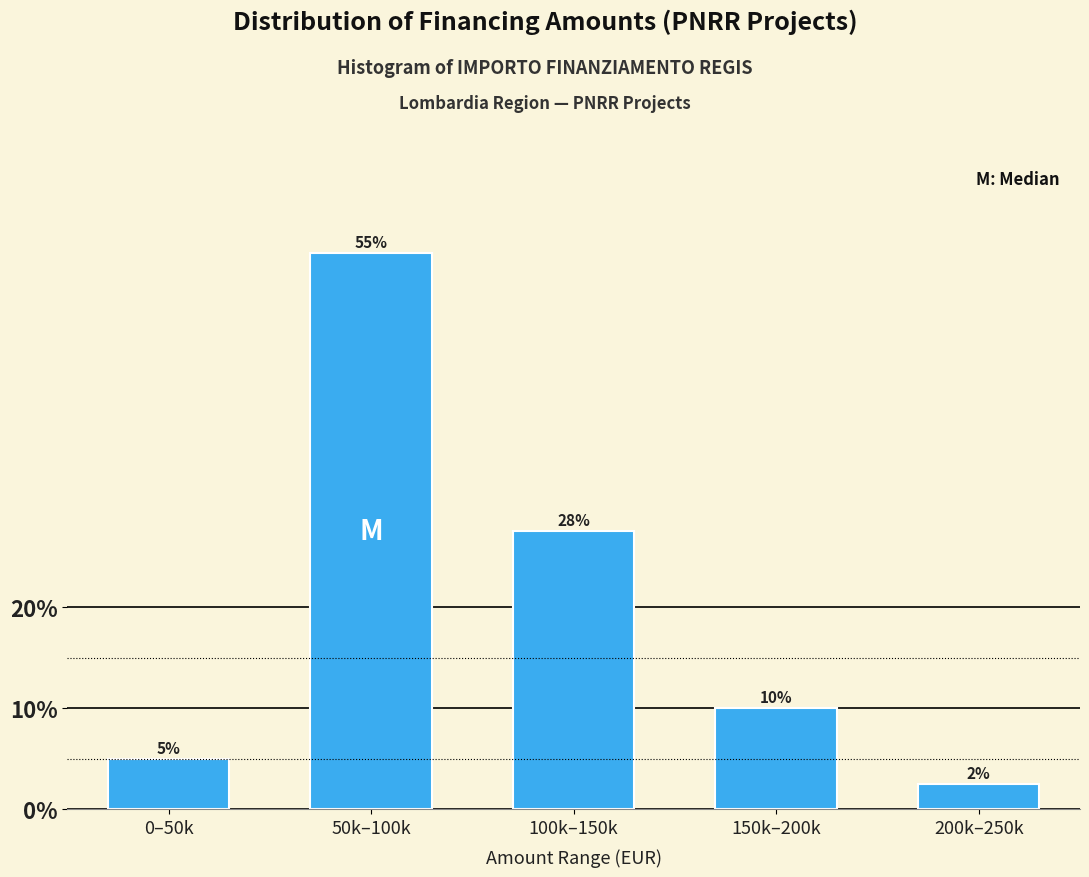

The value at 100k–150k is 27.5. True or false?

True